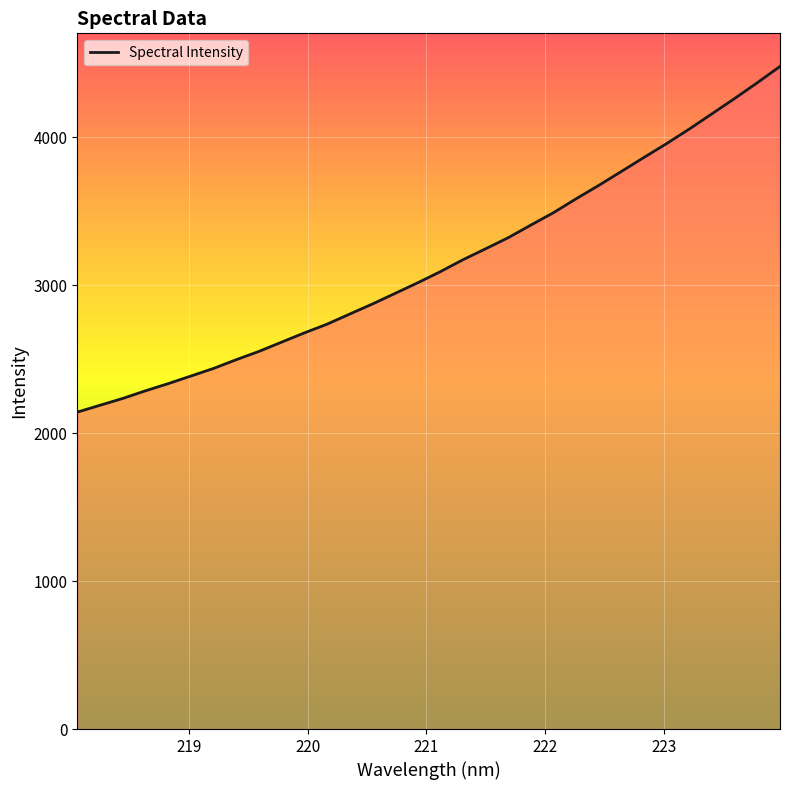

What is the difference between the maximum and minimum values?

2336.6